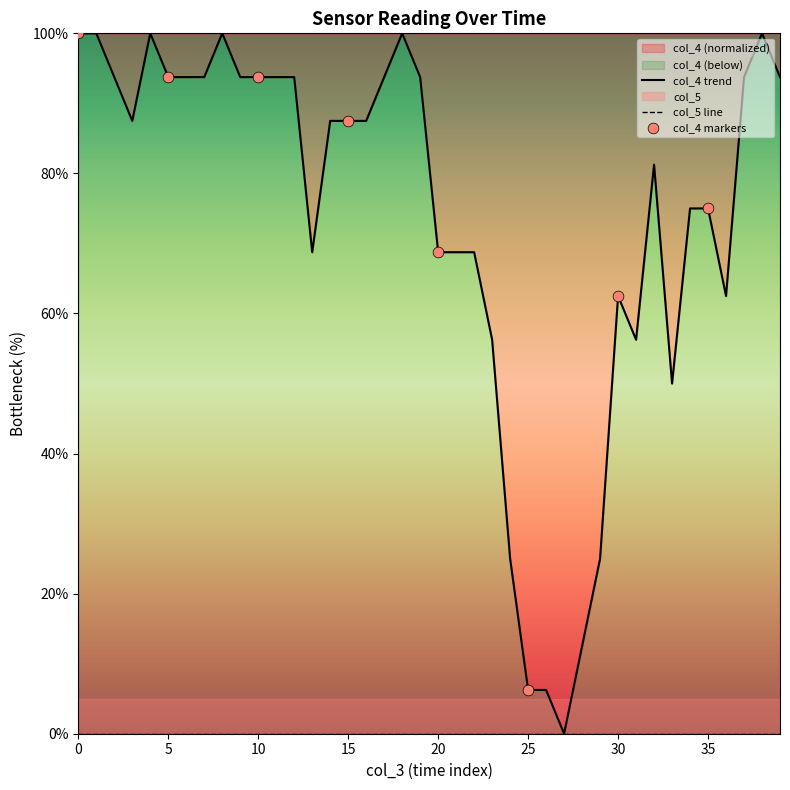

What is the change in value from 1 to 6?

-6.2